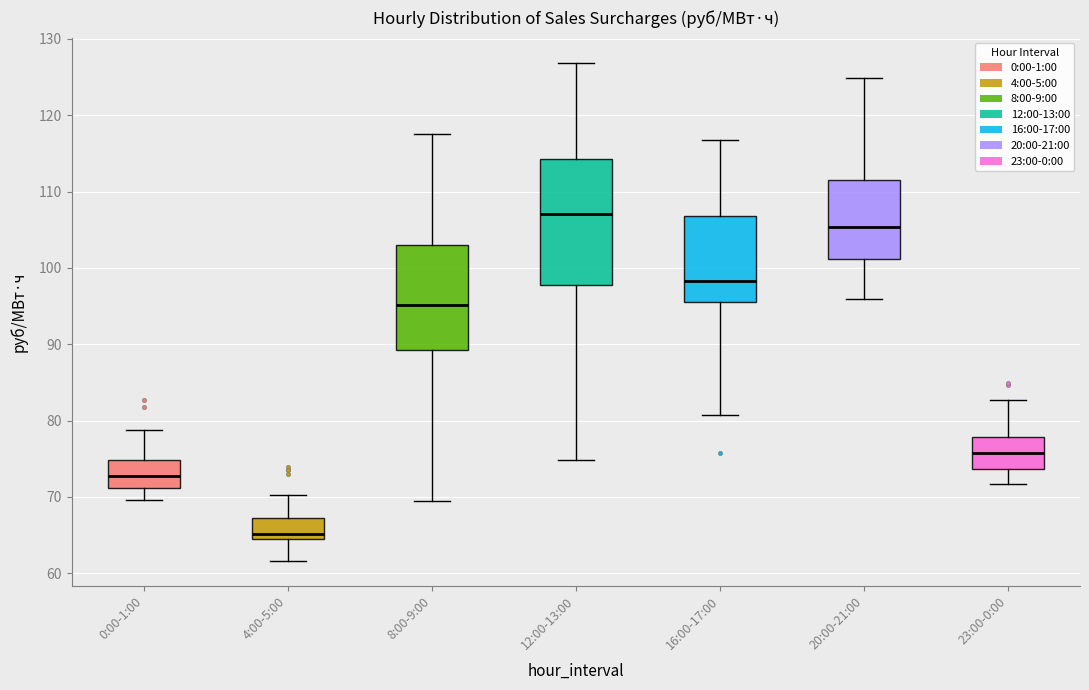

Which box is the tallest, from its lower edge to its upper edge?

12:00-13:00